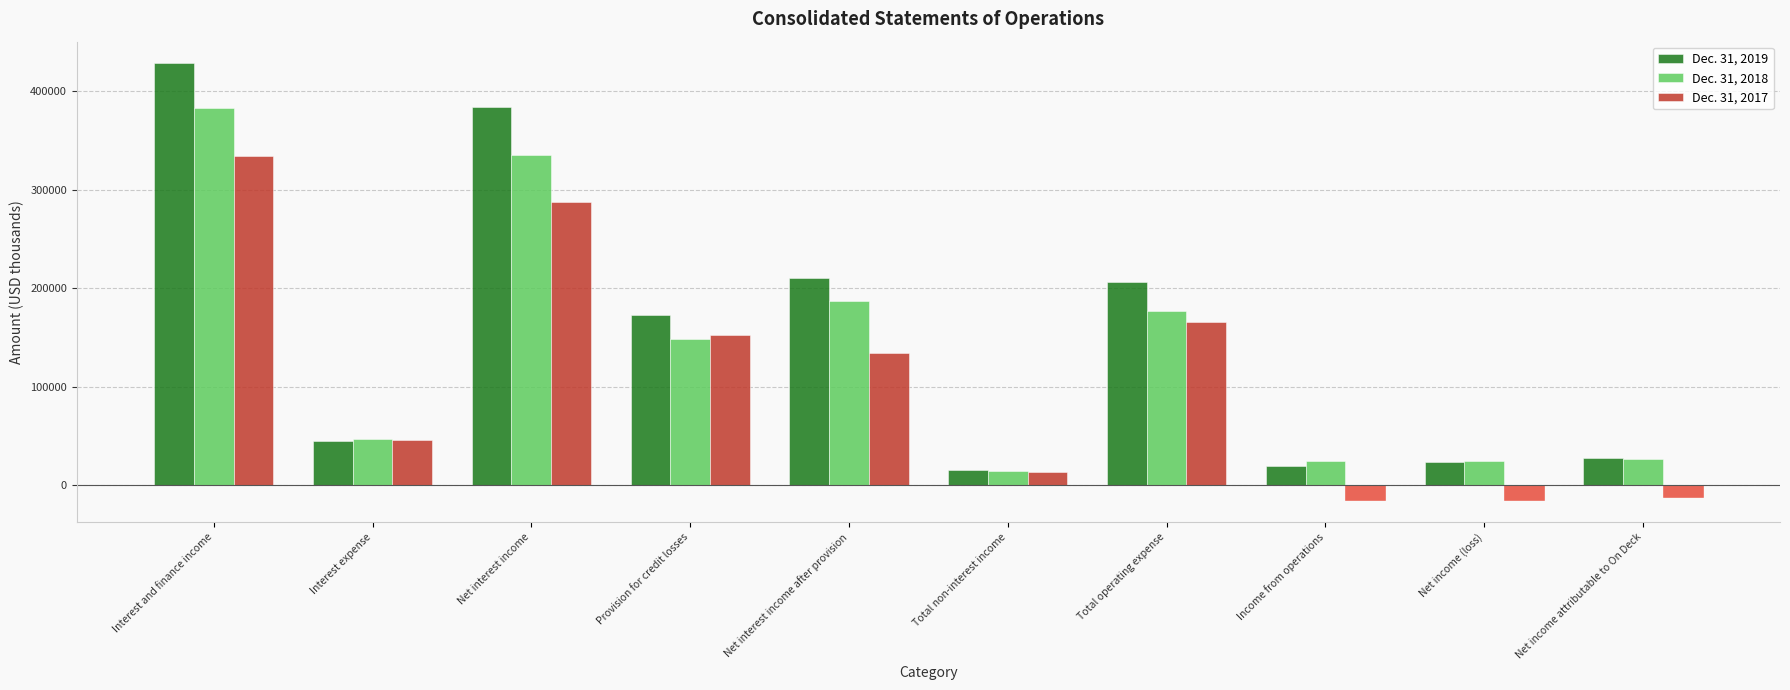

Does the chart contain any negative values?

Yes